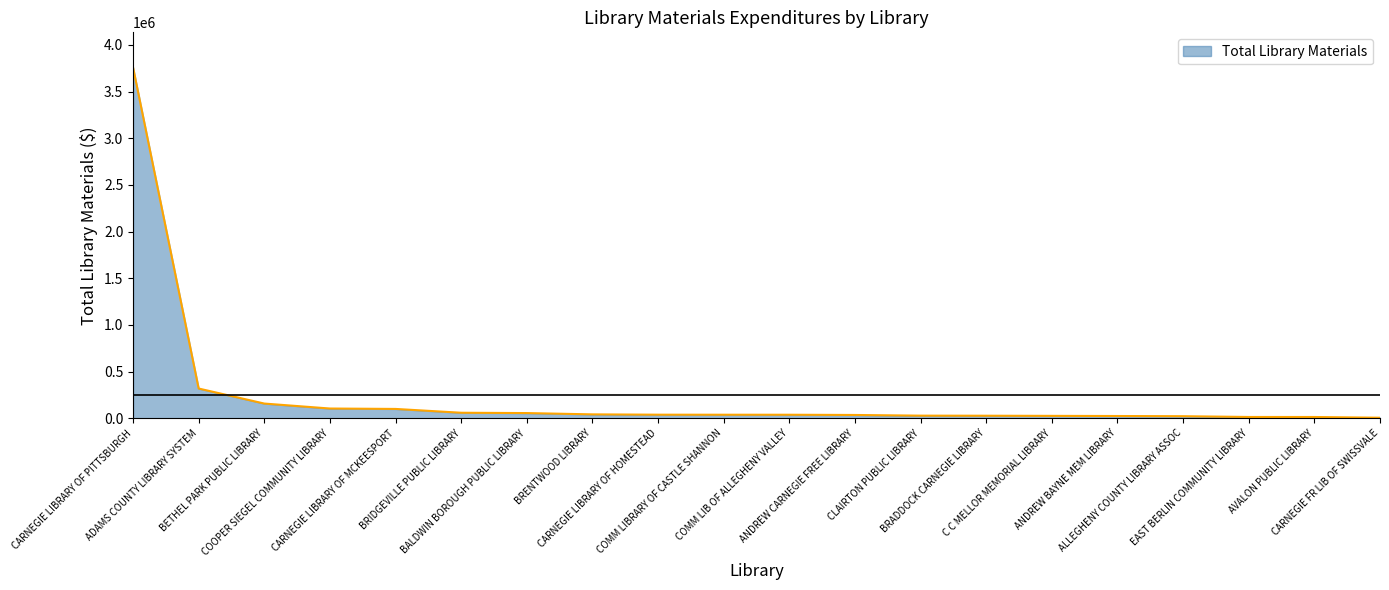

What is the maximum value shown in the chart?

3759660